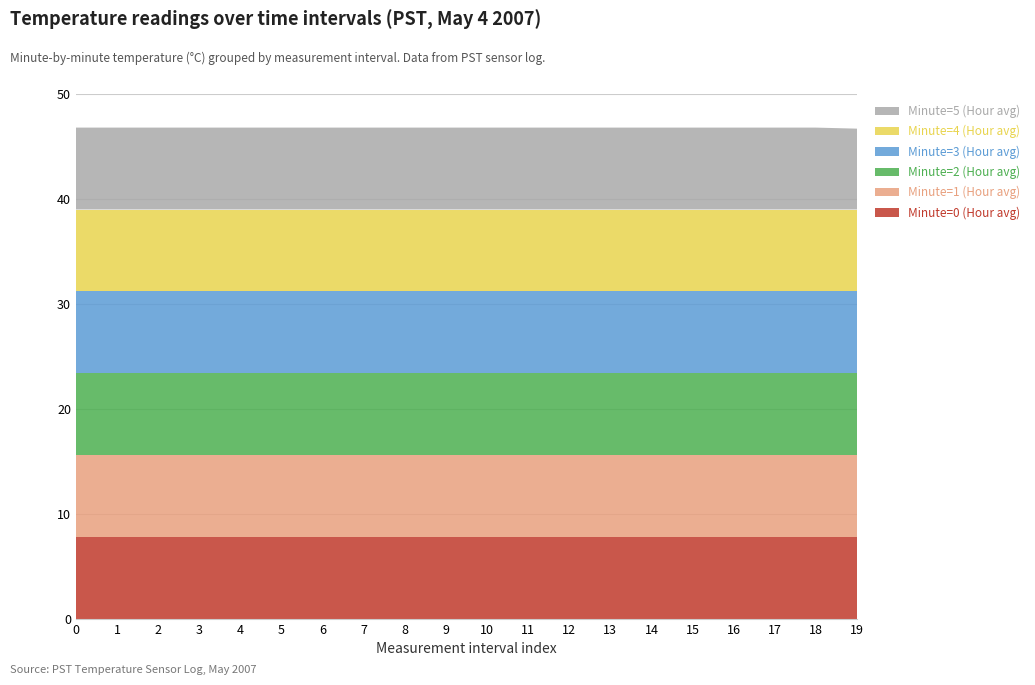

Reading left to right, list all the values displayed in this chart.

Minute=0 (Hour avg): 7.8	7.8	7.8	7.8	7.8	7.8	7.8	7.8	7.8	7.8	7.8	7.8	7.8	7.8	7.8	7.8	7.8	7.8	7.8	7.8
Minute=1 (Hour avg): 7.8	7.8	7.8	7.8	7.8	7.8	7.8	7.8	7.8	7.8	7.8	7.8	7.8	7.8	7.8	7.8	7.8	7.8	7.8	7.8
Minute=2 (Hour avg): 7.8	7.8	7.8	7.8	7.8	7.8	7.8	7.8	7.8	7.8	7.8	7.8	7.8	7.8	7.8	7.8	7.8	7.8	7.8	7.8
Minute=3 (Hour avg): 7.8	7.8	7.8	7.8	7.8	7.8	7.8	7.8	7.8	7.8	7.8	7.8	7.8	7.8	7.8	7.8	7.8	7.8	7.8	7.8
Minute=4 (Hour avg): 7.8	7.8	7.8	7.8	7.8	7.8	7.8	7.8	7.8	7.8	7.8	7.8	7.8	7.8	7.8	7.8	7.8	7.8	7.8	7.8
Minute=5 (Hour avg): 7.8	7.8	7.8	7.8	7.8	7.8	7.8	7.8	7.8	7.8	7.8	7.8	7.8	7.8	7.8	7.8	7.8	7.8	7.8	7.7